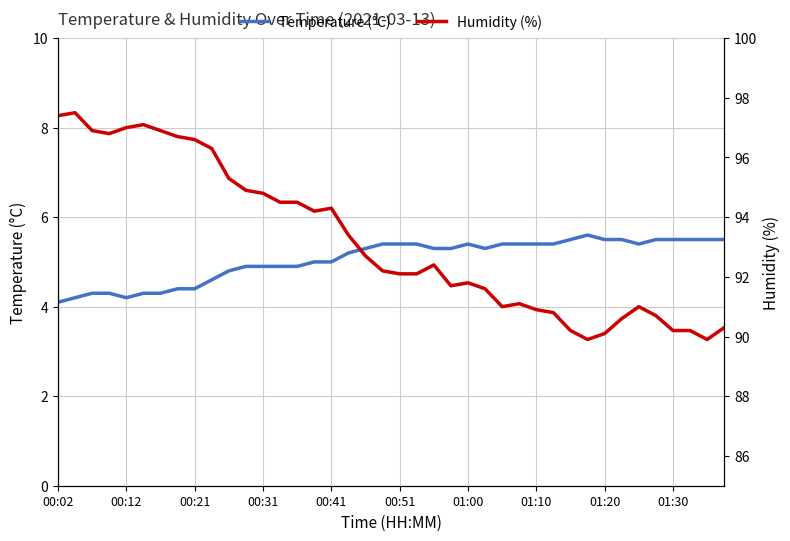

What is the minimum value shown in the chart?

4.1